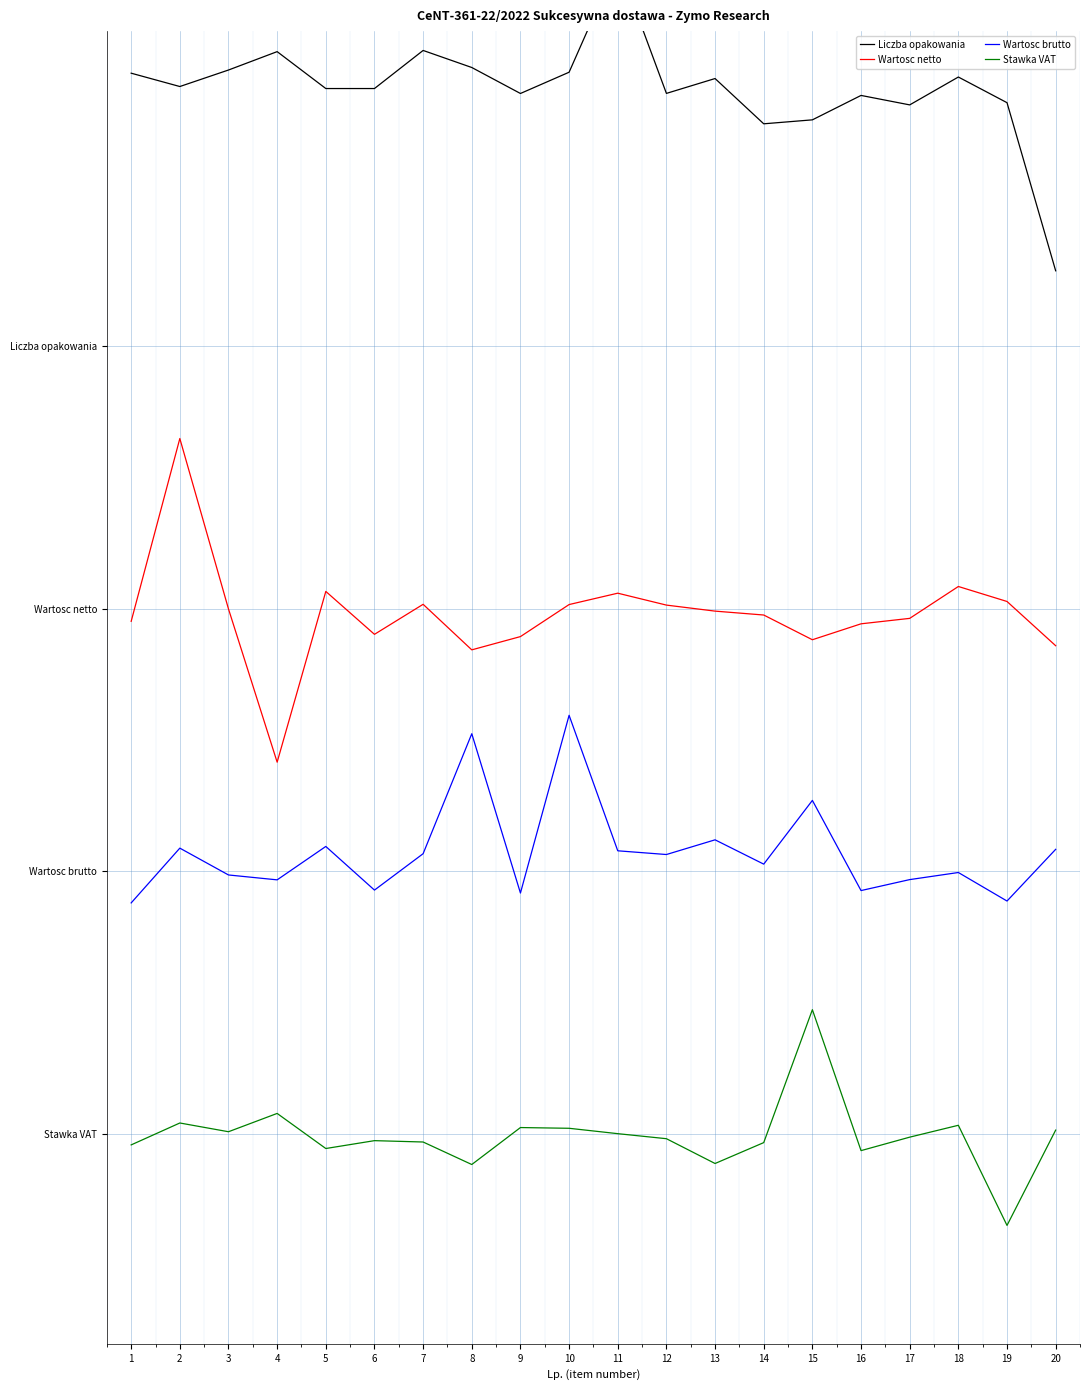

Which category has the highest value across all series?

11